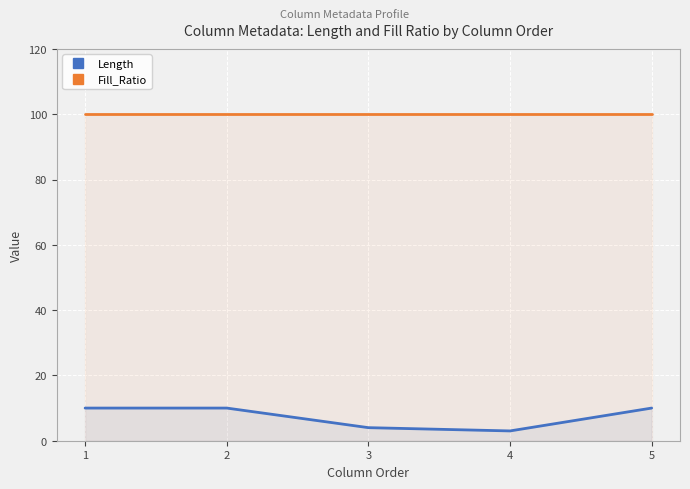

Rank the categories by Fill_Ratio value from lowest to highest.

1, 2, 3, 4, 5